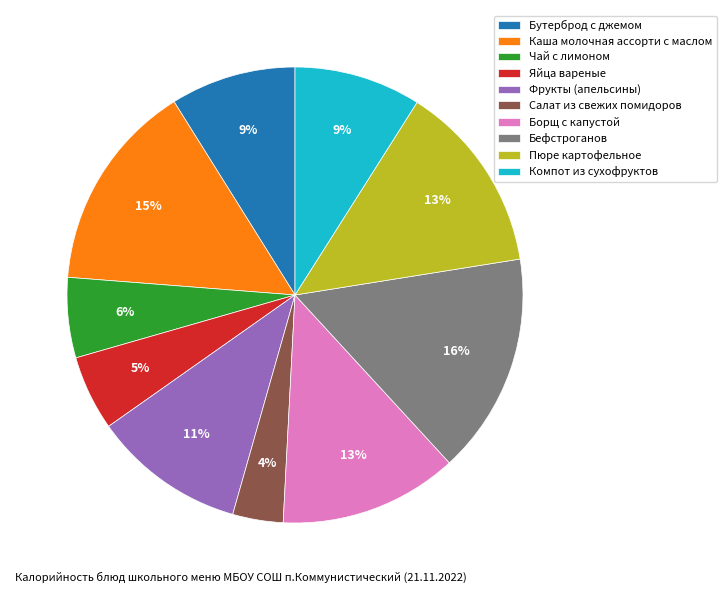

Is the sum of Фрукты (апельсины) and Салат из свежих помидоров greater than half?

No